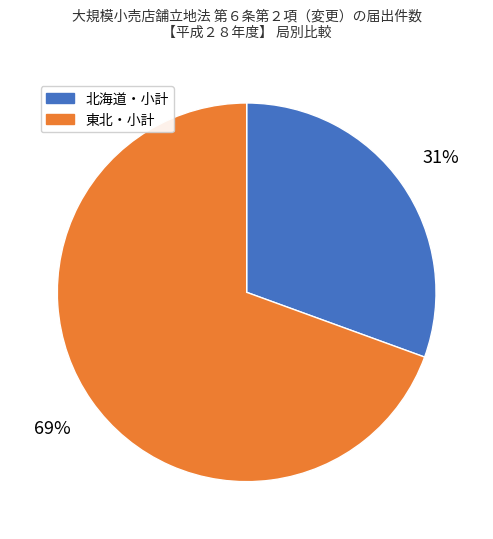

To the nearest percent, what is the average slice percentage?

50%